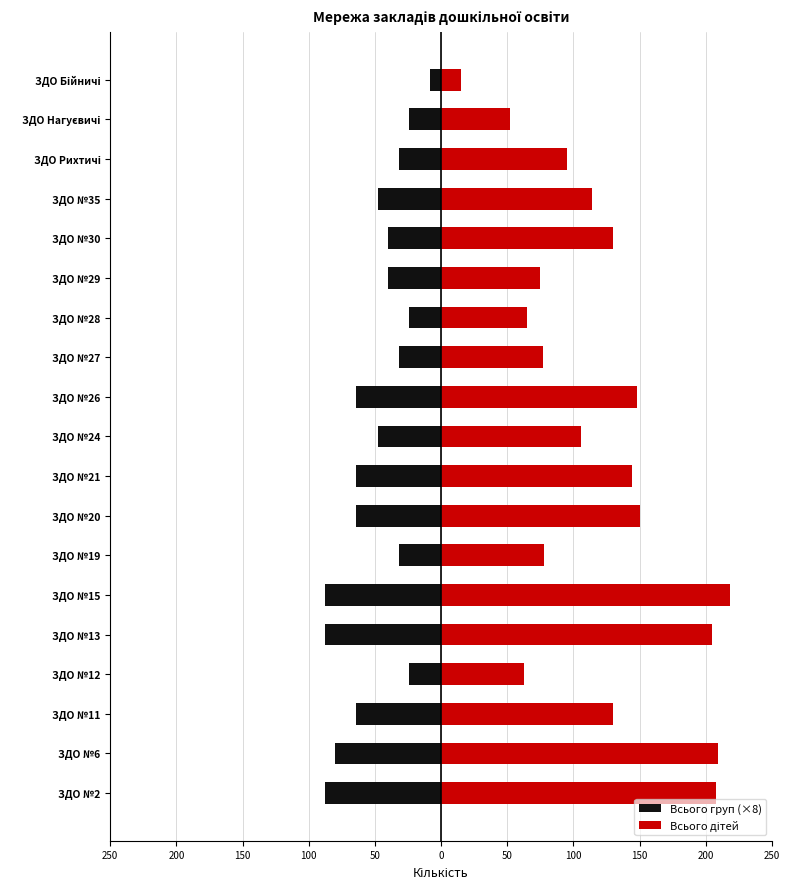

Which series has the largest total across all categories?

Всього дітей